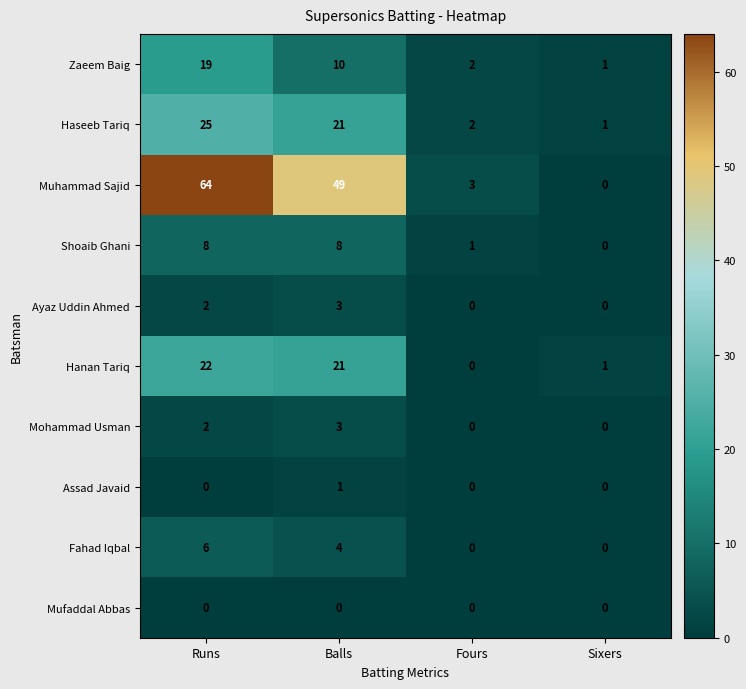

The value of Haseeb Tariq at Fours is 2. True or false?

True